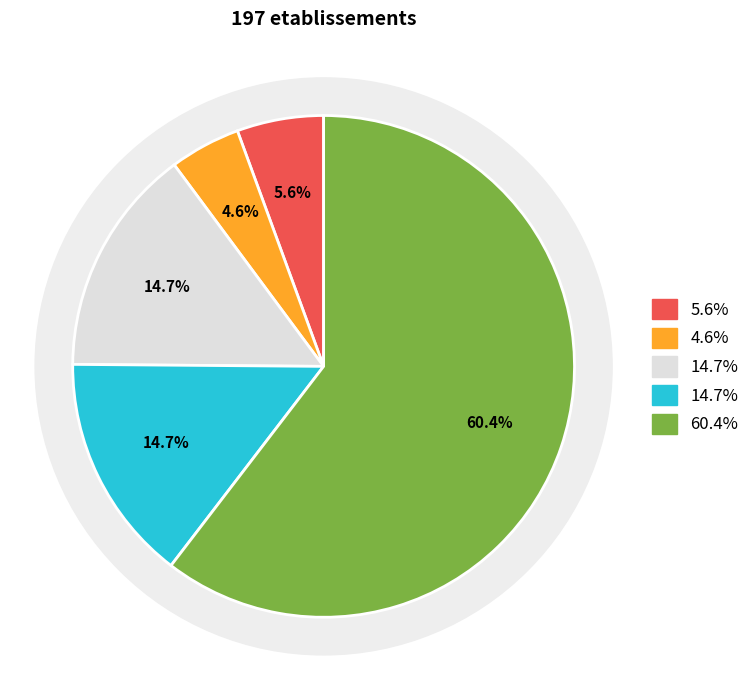

How many slices are in this pie chart?

5